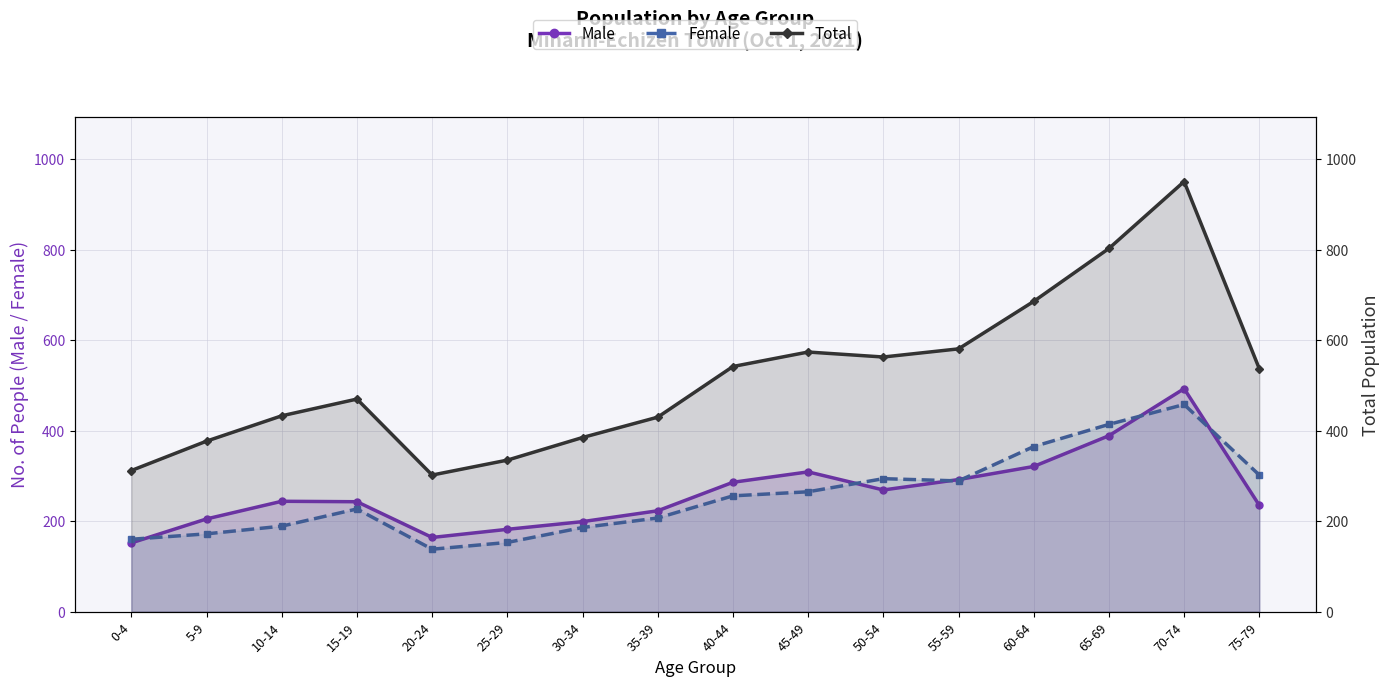

What is the label of the 12th point from the right?

20-24